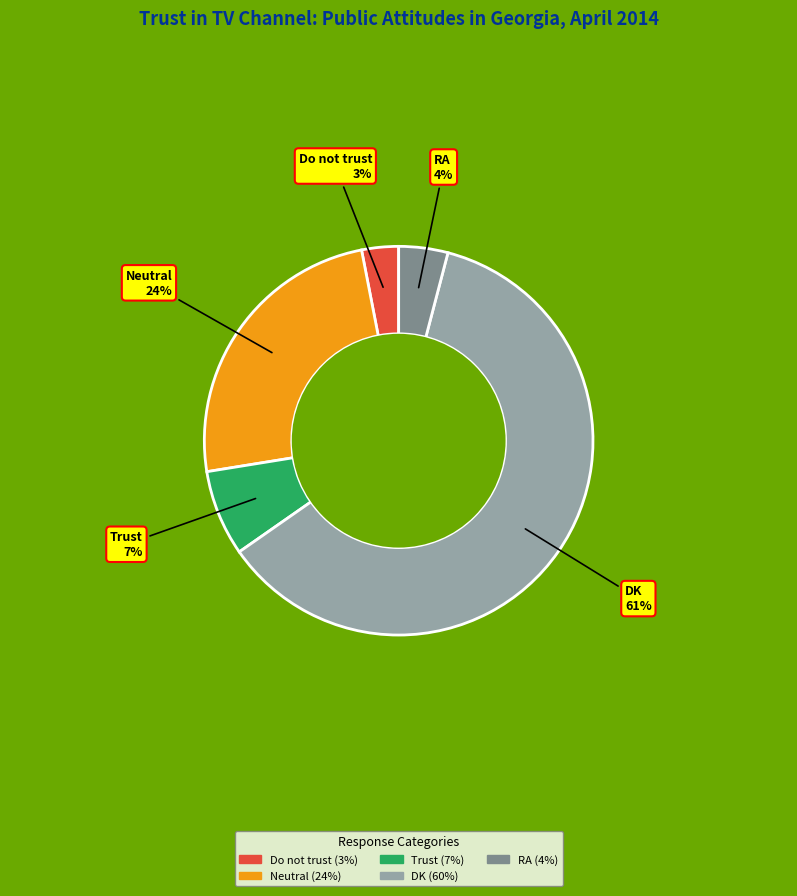

Which category accounts for the majority?

DK